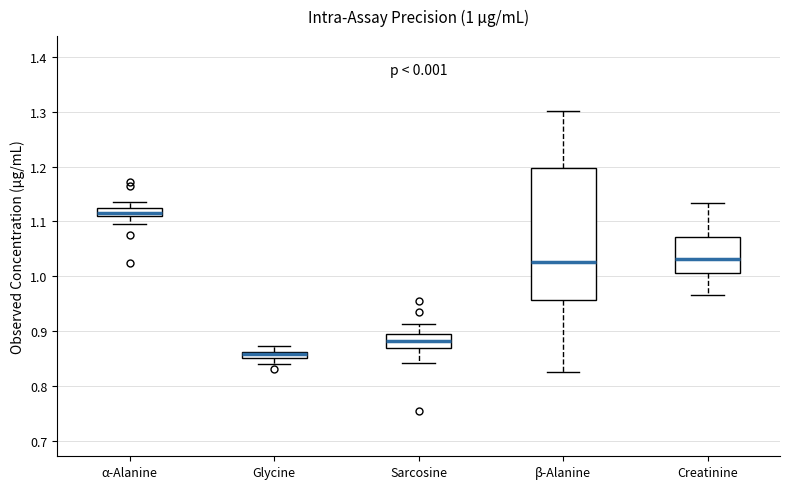

Which box's median line is the highest?

α-Alanine